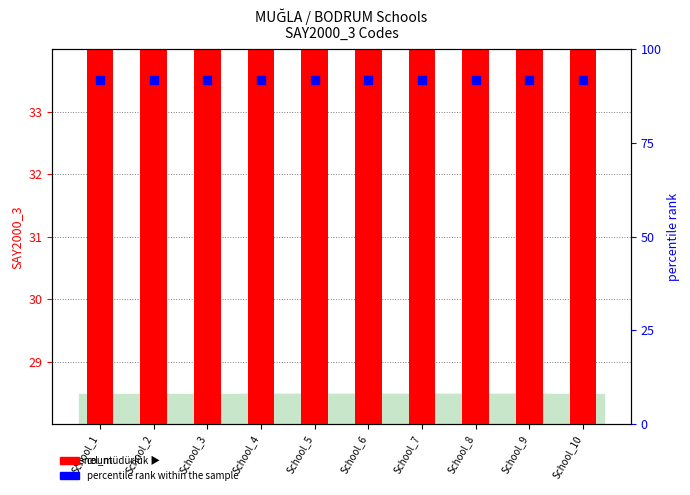

What is the total value across all series at School_6?

64.5